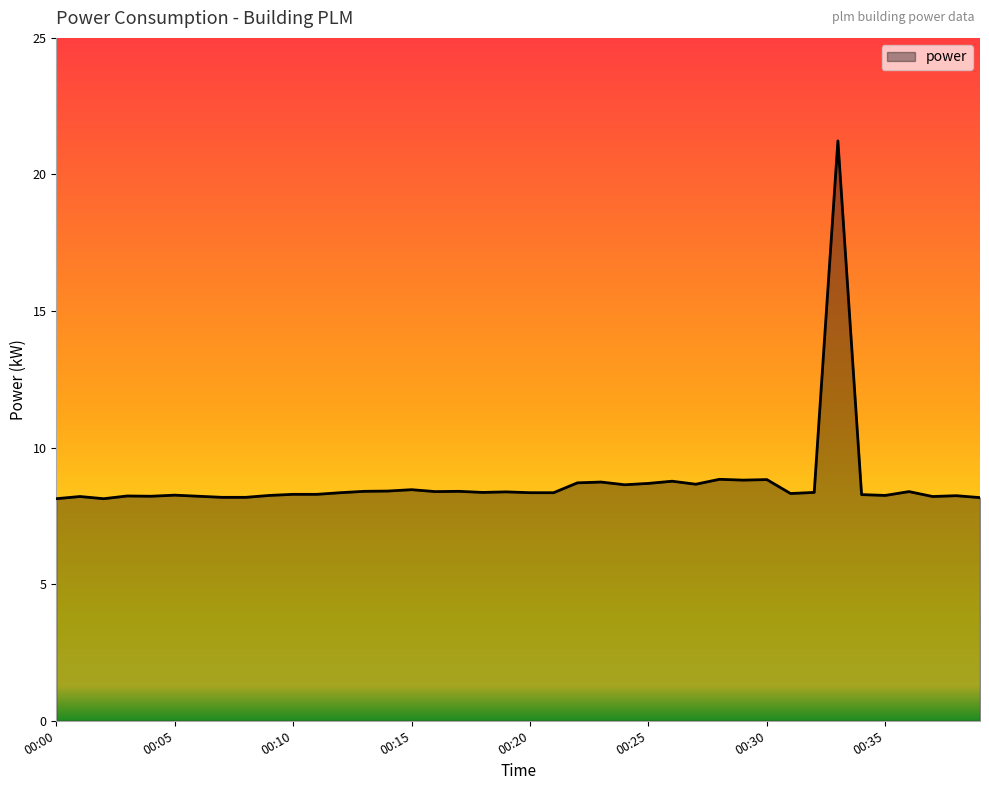

What is the greatest value displayed?

21.2